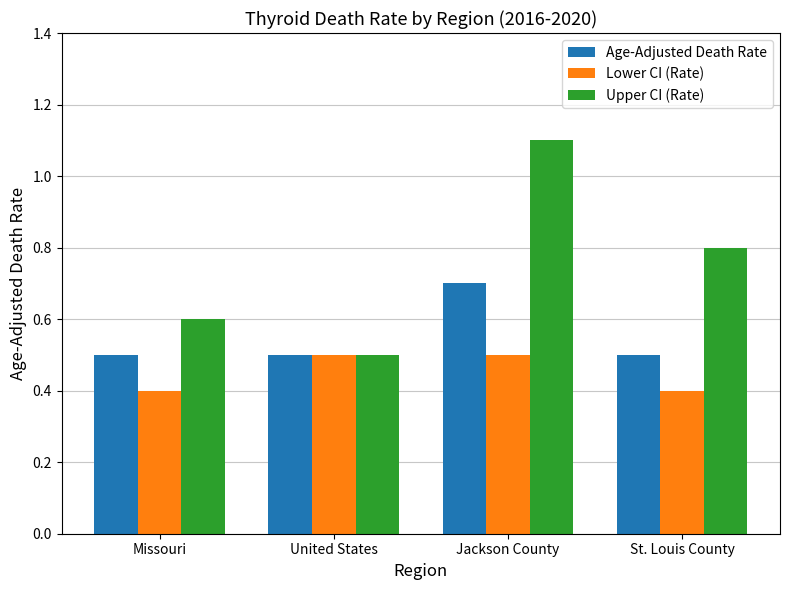

Which series has the largest total across all categories?

Upper CI (Rate)